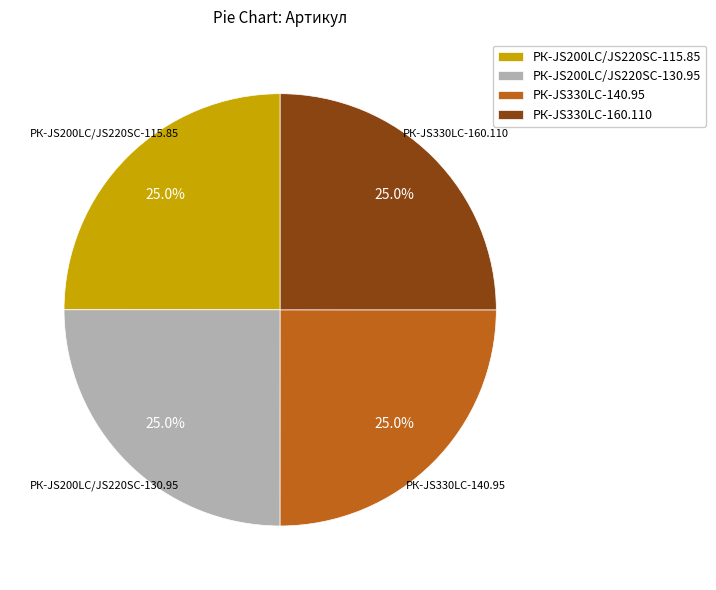

Is there any slice that represents more than half of the pie?

No